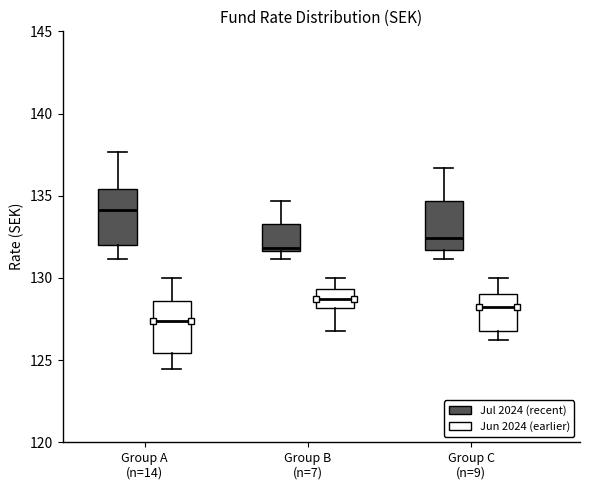

Reading left to right, read every box against the y-axis: the position of its median line, the range the box covers, and the ends of its whiskers. The values are not printed on the chart, so give them approximately, as read against the axis.

Group A (n=14) (Jul 2024 (recent)): median 134.0, box 132.0 to 135.5, whiskers 131.0 to 137.5
Group A (n=14) (Jun 2024 (earlier)): median 127.5, box 125.5 to 128.5, whiskers 124.5 to 130.0
Group B (n=7) (Jul 2024 (recent)): median 132.0, box 131.5 to 133.5, whiskers 131.0 to 134.5
Group B (n=7) (Jun 2024 (earlier)): median 128.5, box 128.0 to 129.5, whiskers 127.0 to 130.0
Group C (n=9) (Jul 2024 (recent)): median 132.5, box 131.5 to 134.5, whiskers 131.0 to 136.5
Group C (n=9) (Jun 2024 (earlier)): median 128.0, box 127.0 to 129.0, whiskers 126.0 to 130.0